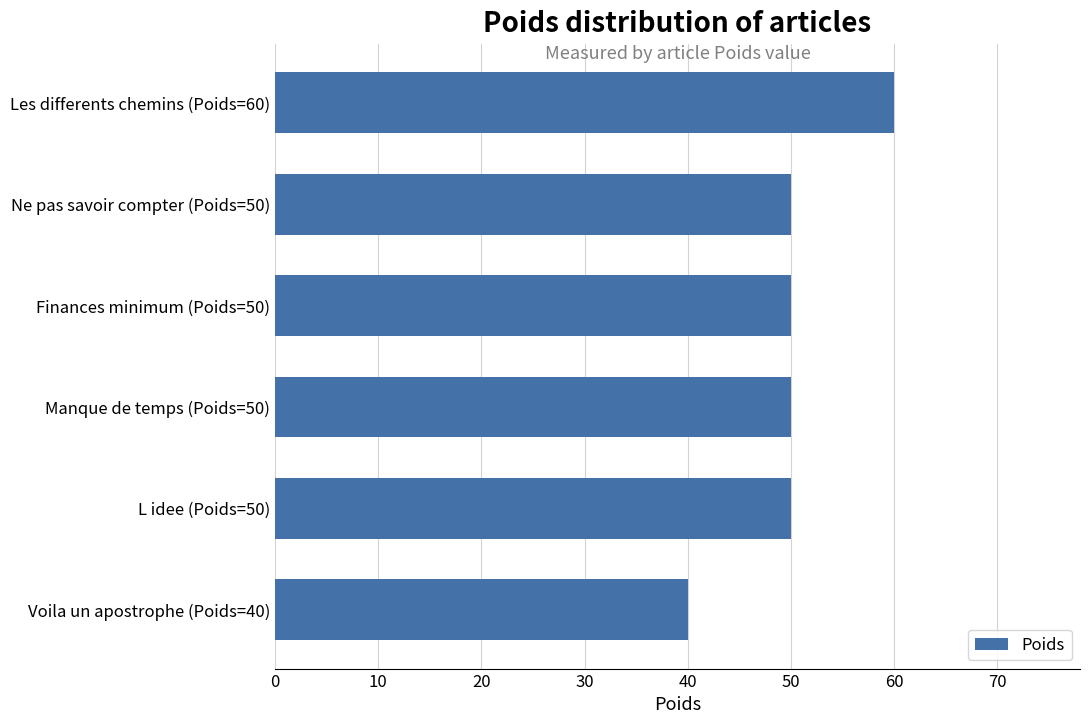

What is the maximum value shown in the chart?

60